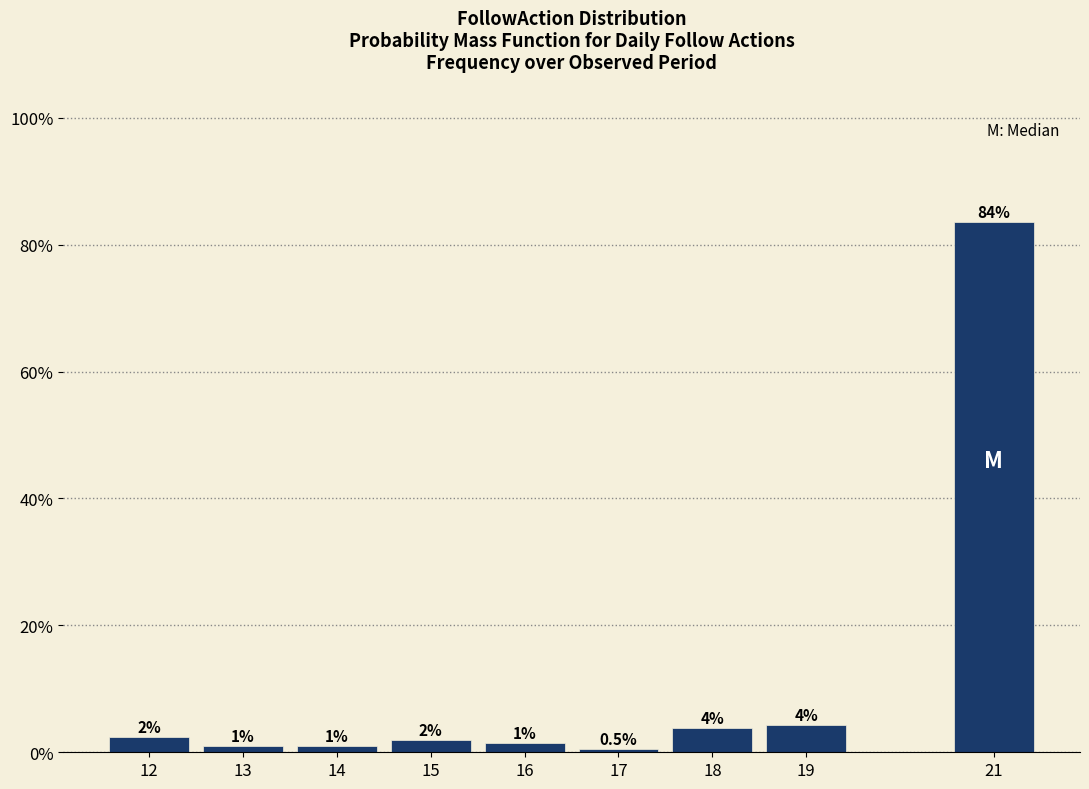

What is the value of the 6th bar from the left?

0.5